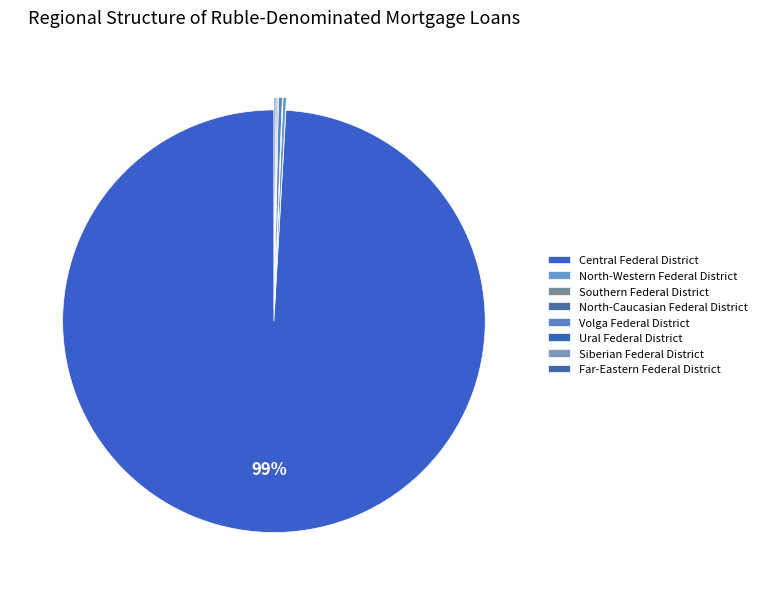

Is the sum of Southern Federal District and North-Caucasian Federal District greater than half?

No